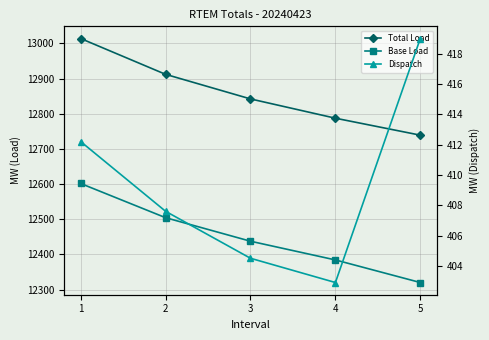

What is the difference between the maximum and second lowest values in the Dispatch series?

14.5